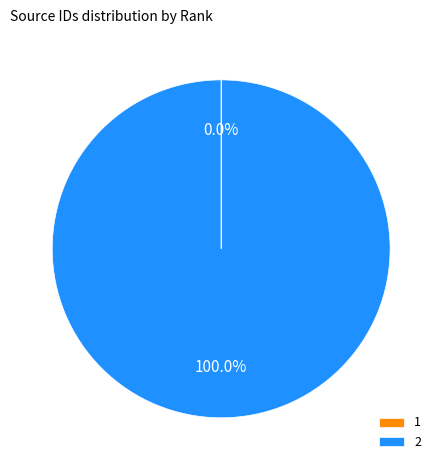

True or false: 2 accounts for 88% of the total.

False